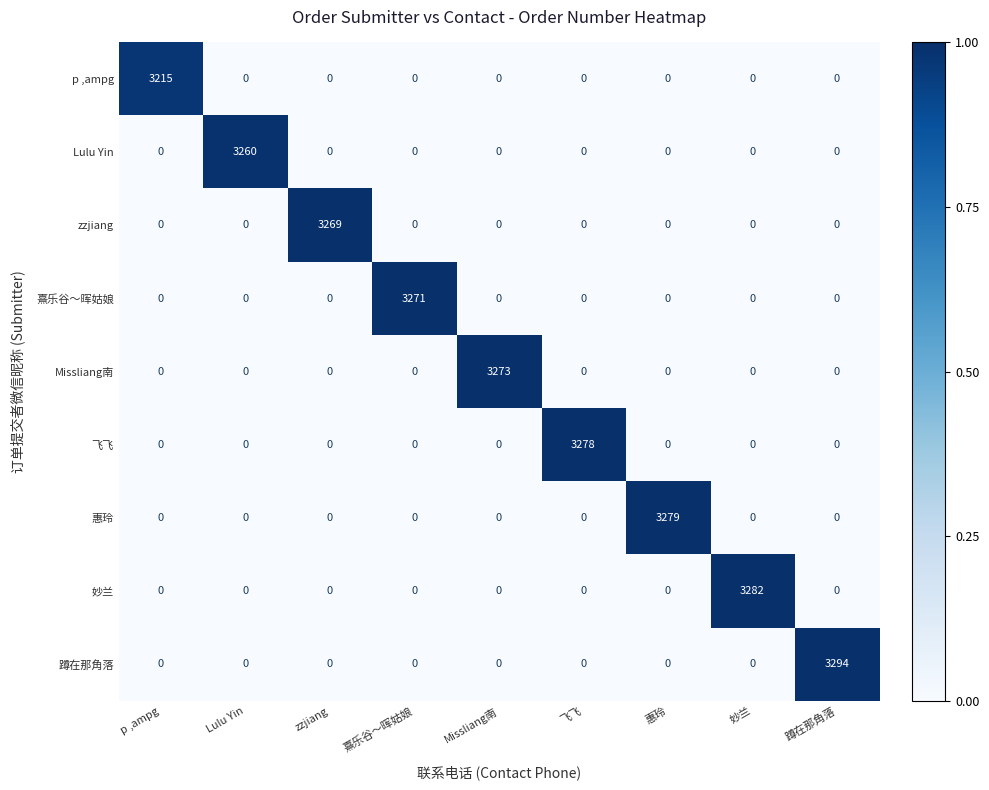

At which category is the sum across all series the highest?

蹲在那角落